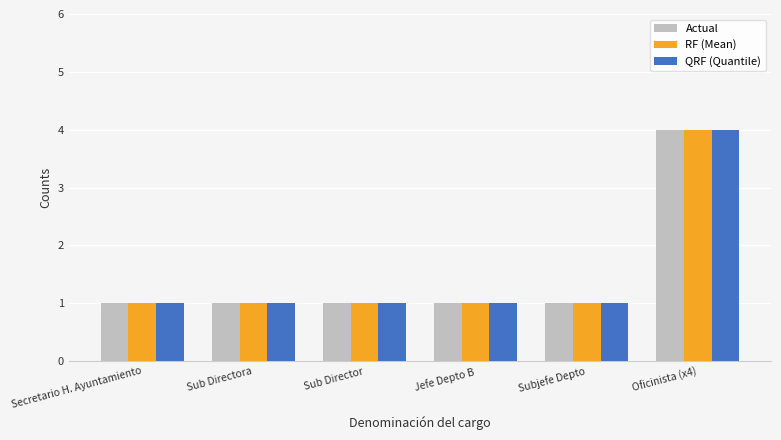

At which category is the sum across all series the highest?

Oficinista (x4)